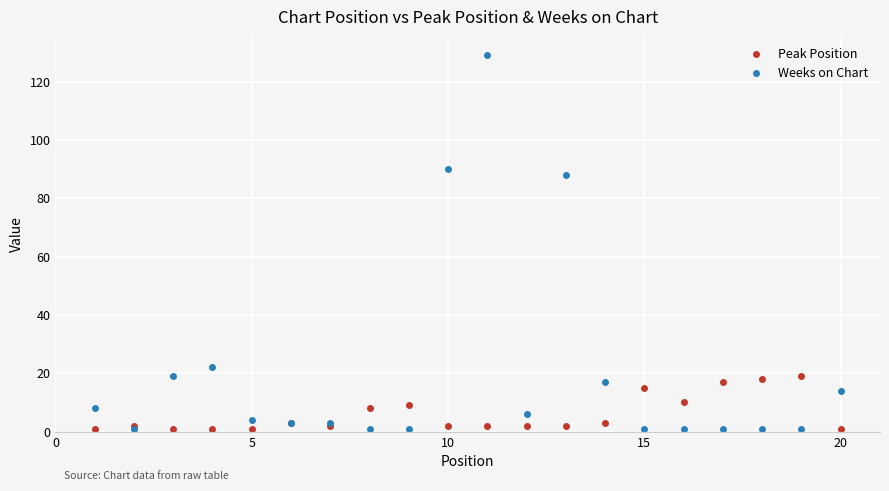

Rank the series by their maximum value, from highest to lowest.

Weeks on Chart, Peak Position